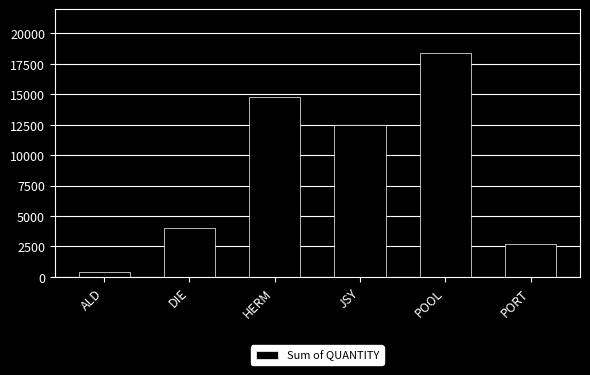

Reading right to left, list all the values displayed in this chart.

2663	18399	12442	14797	3981	410